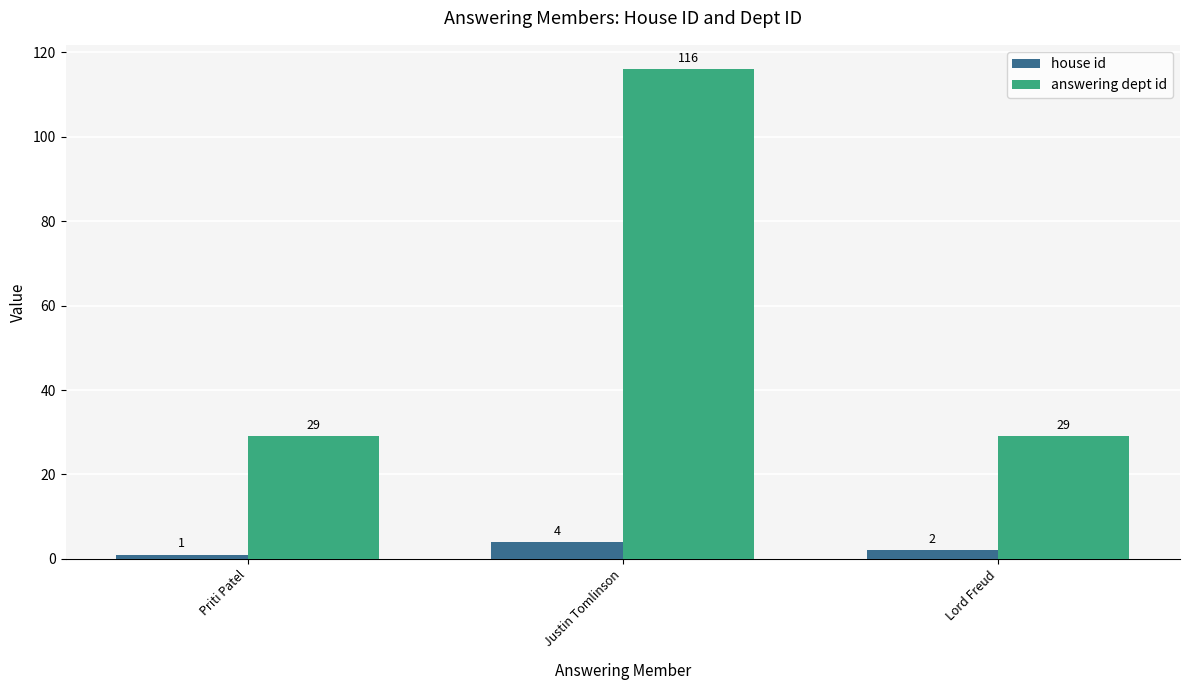

Rank the categories by house id value from lowest to highest.

Priti Patel, Lord Freud, Justin Tomlinson